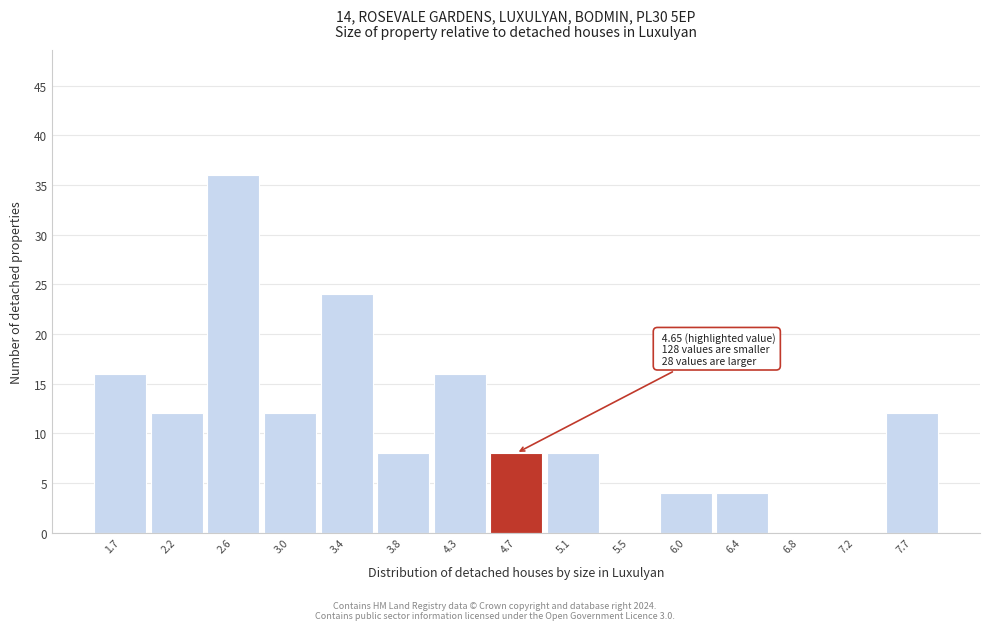

Which range on the x-axis has the tallest bar?

2.35 to 2.80